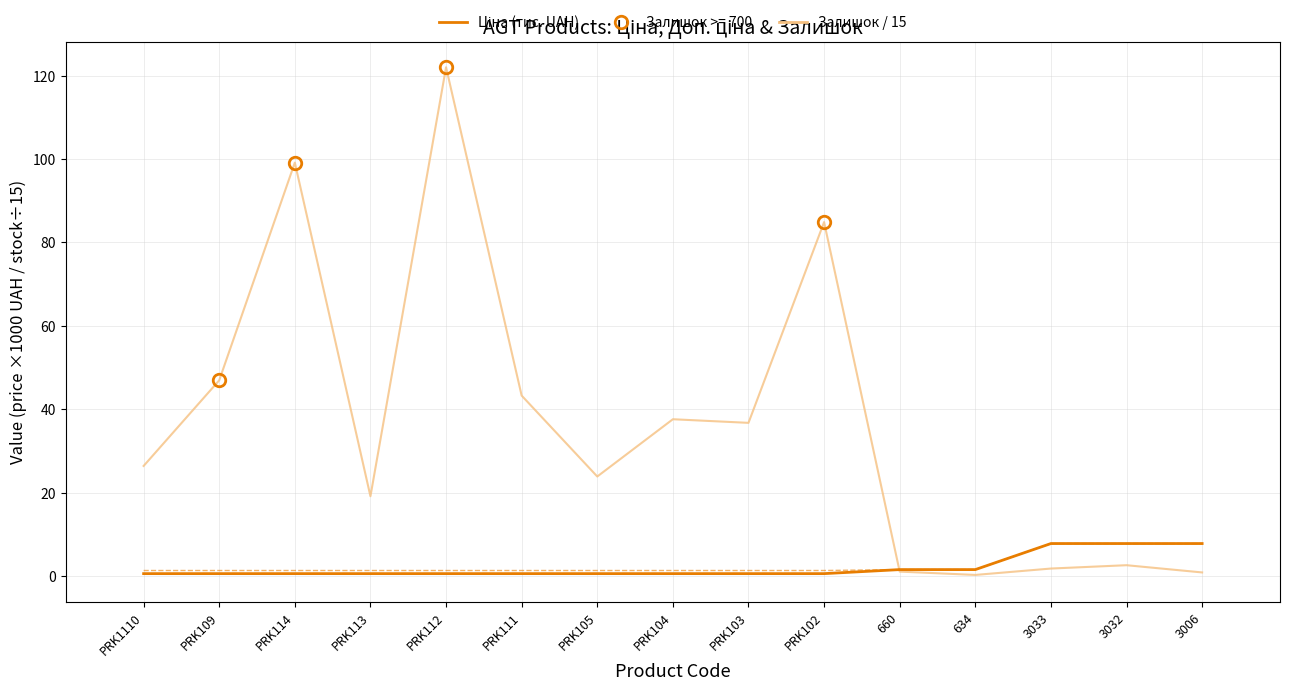

What is the label of the 9th bar from the left?

PRK103